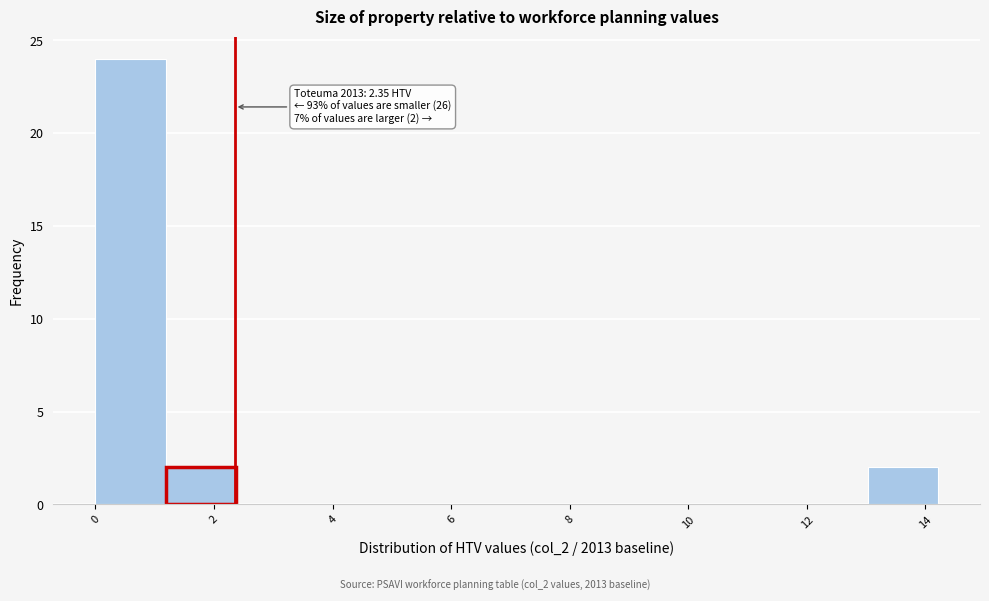

Over which range of the x-axis is the bar tallest?

0.0 to 1.2